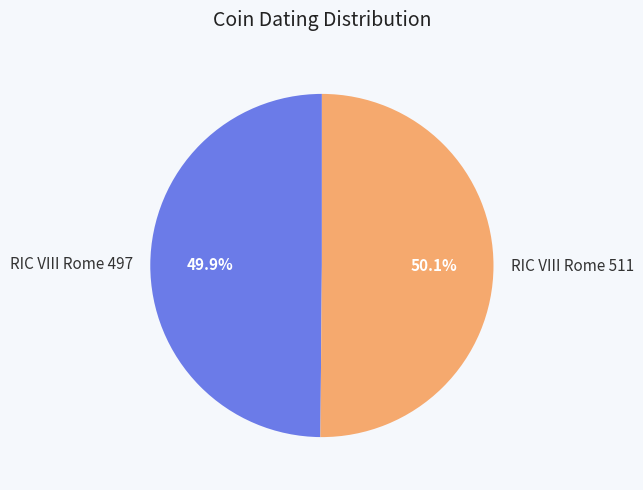

What is the ratio of the value at RIC VIII Rome 511 to the value at RIC VIII Rome 497?

1.0